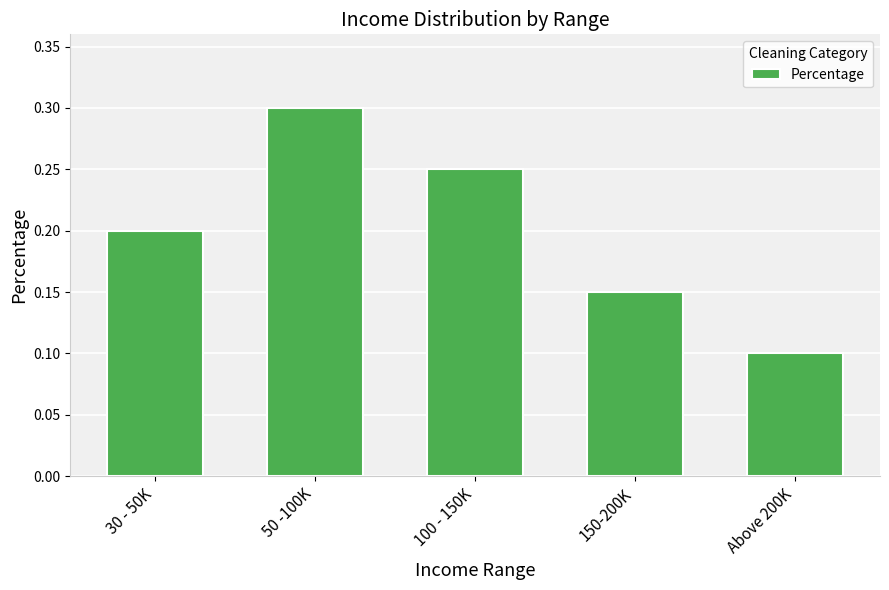

Are the bars grouped side by side (vs. stacked)?

No